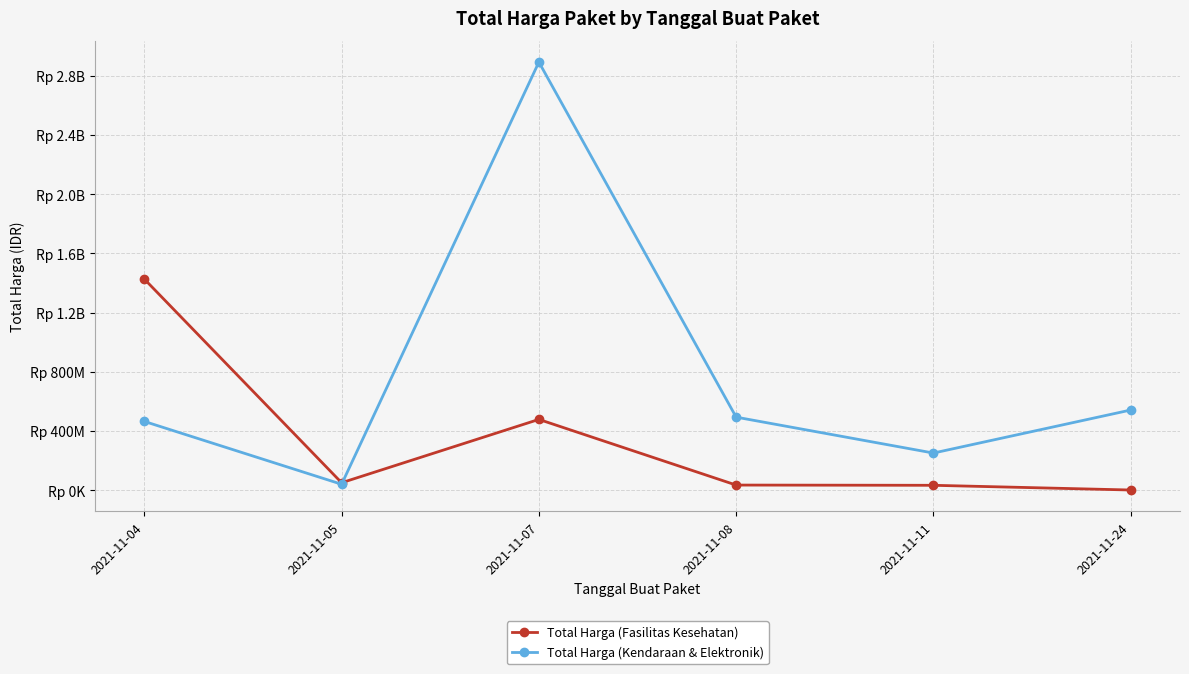

Which series has the largest range (max minus min)?

Total Harga (Kendaraan & Elektronik)